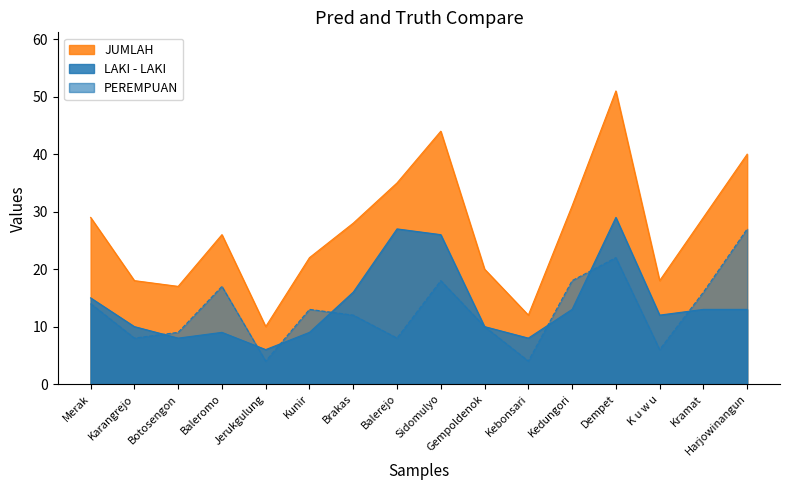

Read the LAKI - LAKI value at Dempet, to the nearest 5.

30